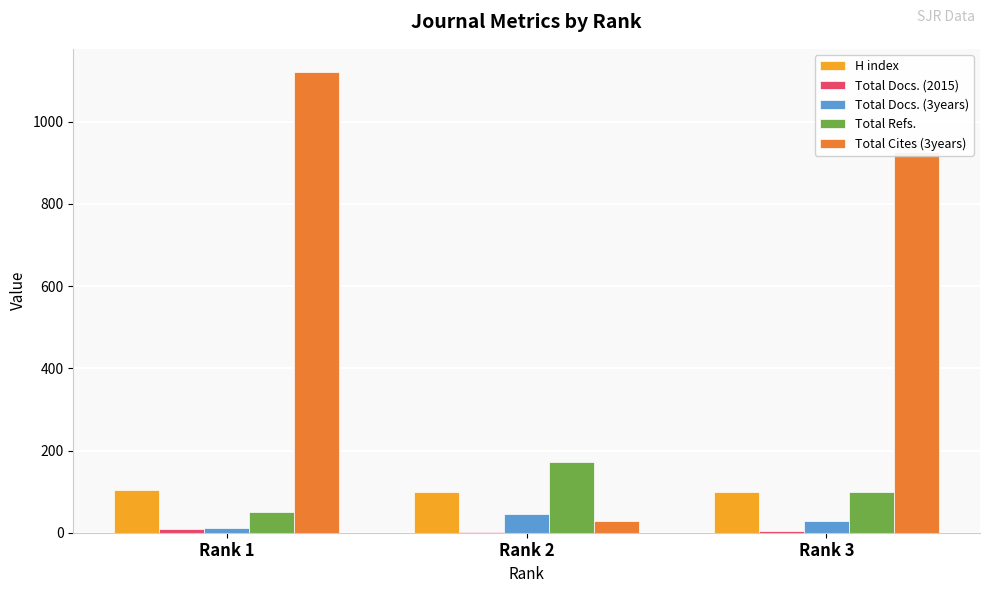

What is the greatest value displayed?

1121